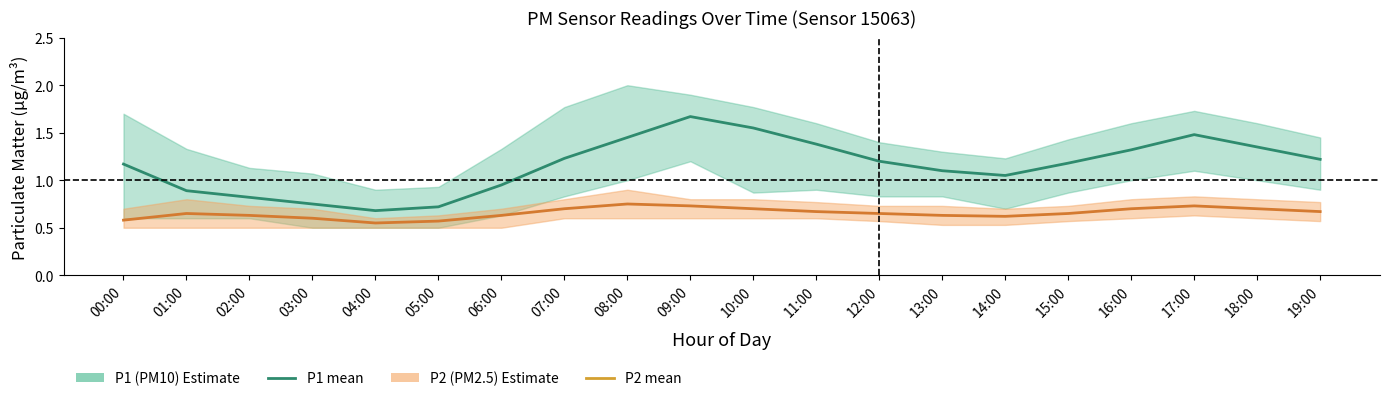

Reading left to right, transcribe all the data shown in this chart.

P1 (PM10): 1.2	0.9	0.8	0.8	0.7	0.7	0.9	1.2	1.4	1.7	1.6	1.4	1.2	1.1	1.1	1.2	1.3	1.5	1.4	1.2
P2 (PM2.5): 0.6	0.7	0.6	0.6	0.6	0.6	0.6	0.7	0.8	0.7	0.7	0.7	0.7	0.6	0.6	0.7	0.7	0.7	0.7	0.7